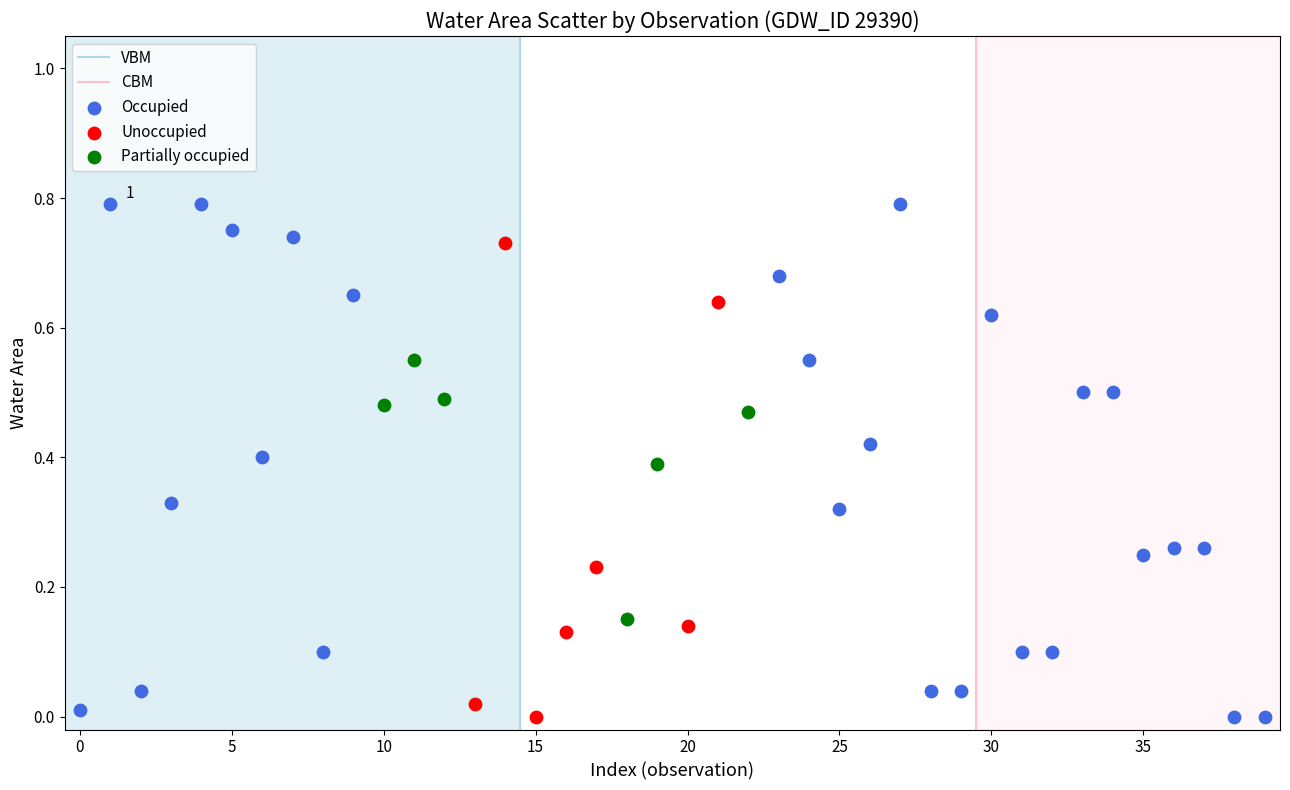

Which series contains the highest Y value?

Occupied